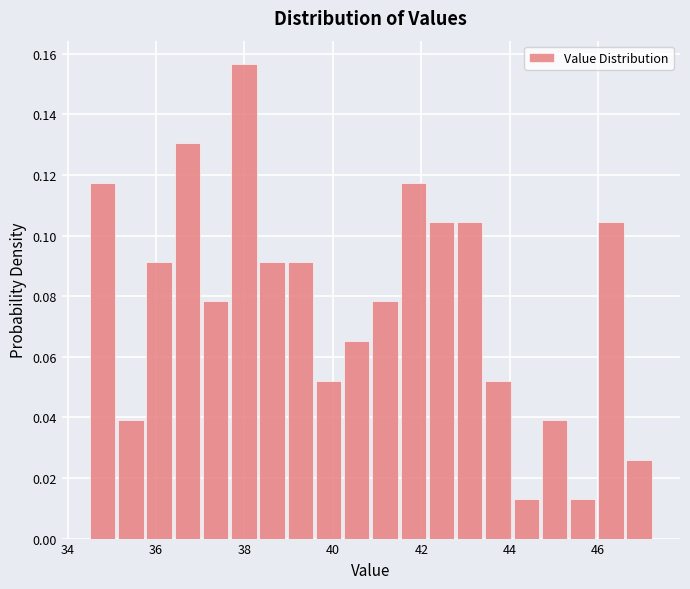

Around what value on the x-axis is the tallest bar? Give the approximate position of its centre, as read against the axis.

38.0